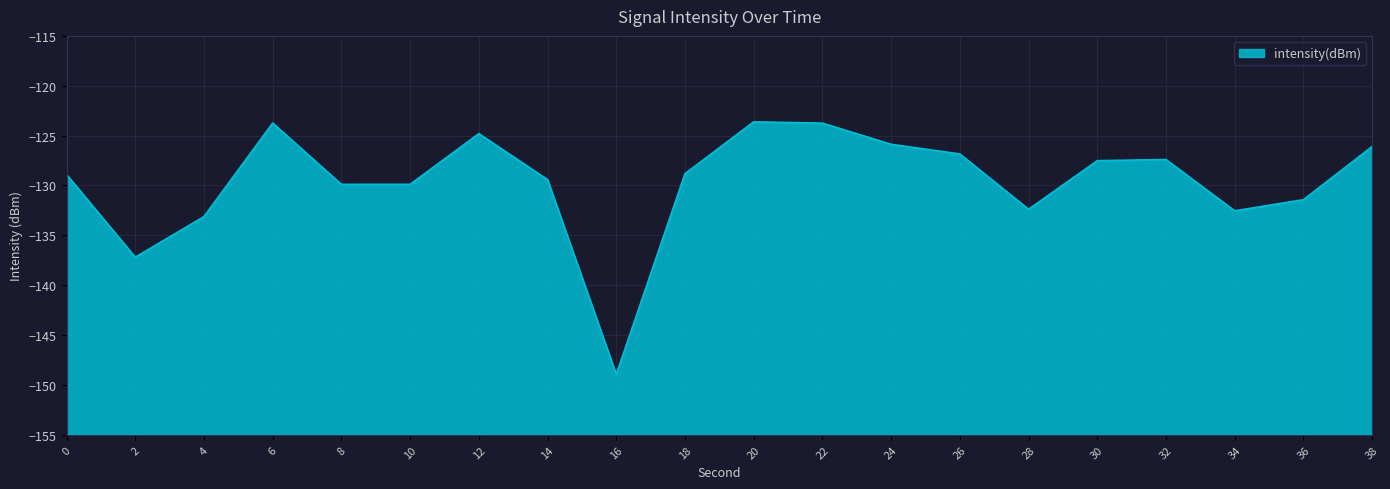

True or false: the data shows -172.2 at 22.

False